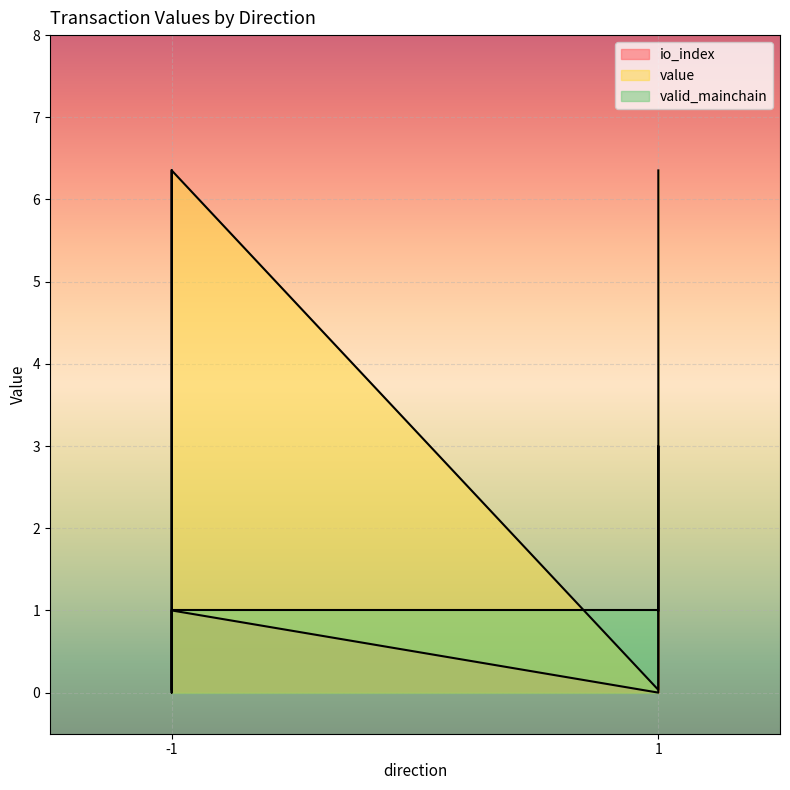

Reading right to left, list all the values displayed in this chart.

io_index: 1=1.0	1=3.0	1=2.0	1=0.0	-1=1.0	-1=0.0	-1=0.0	-1=1.0
value: 1=6.4	1=6.4	1=0.0	1=0.0	-1=6.4	-1=0.0	-1=0.0	-1=6.4